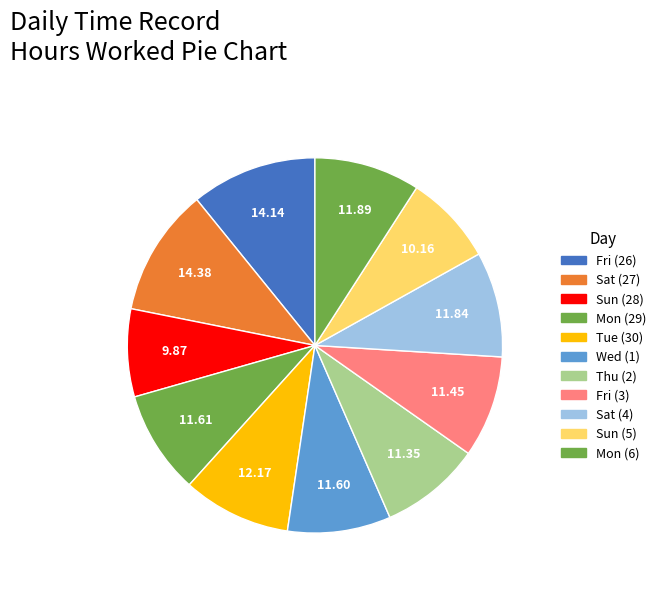

How many slices are in this pie chart?

11